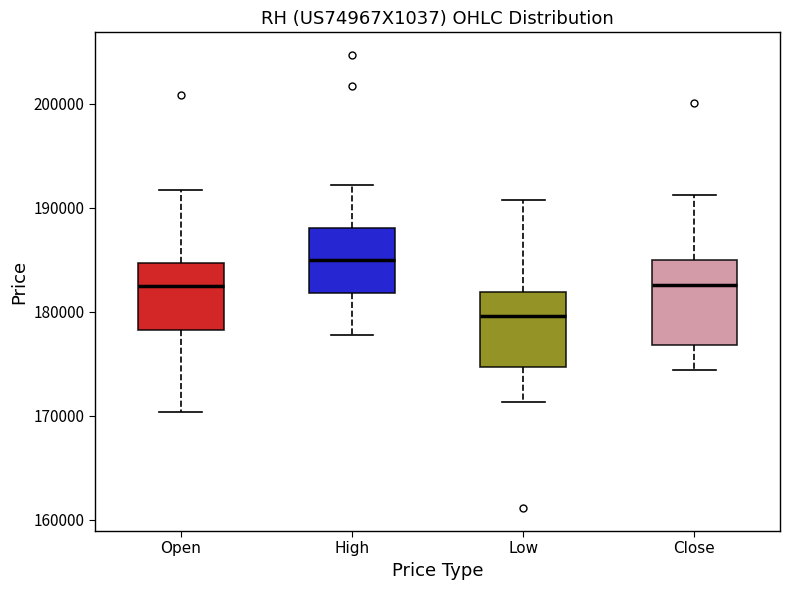

Reading left to right, read every box against the y-axis: the position of its median line, the range the box covers, and the ends of its whiskers. The values are not printed on the chart, so give them approximately, as read against the axis.

Open: median 182000, box 178000 to 185000, whiskers 170000 to 192000
High: median 185000, box 182000 to 188000, whiskers 178000 to 192000
Low: median 180000, box 175000 to 182000, whiskers 171000 to 191000
Close: median 183000, box 177000 to 185000, whiskers 174000 to 191000